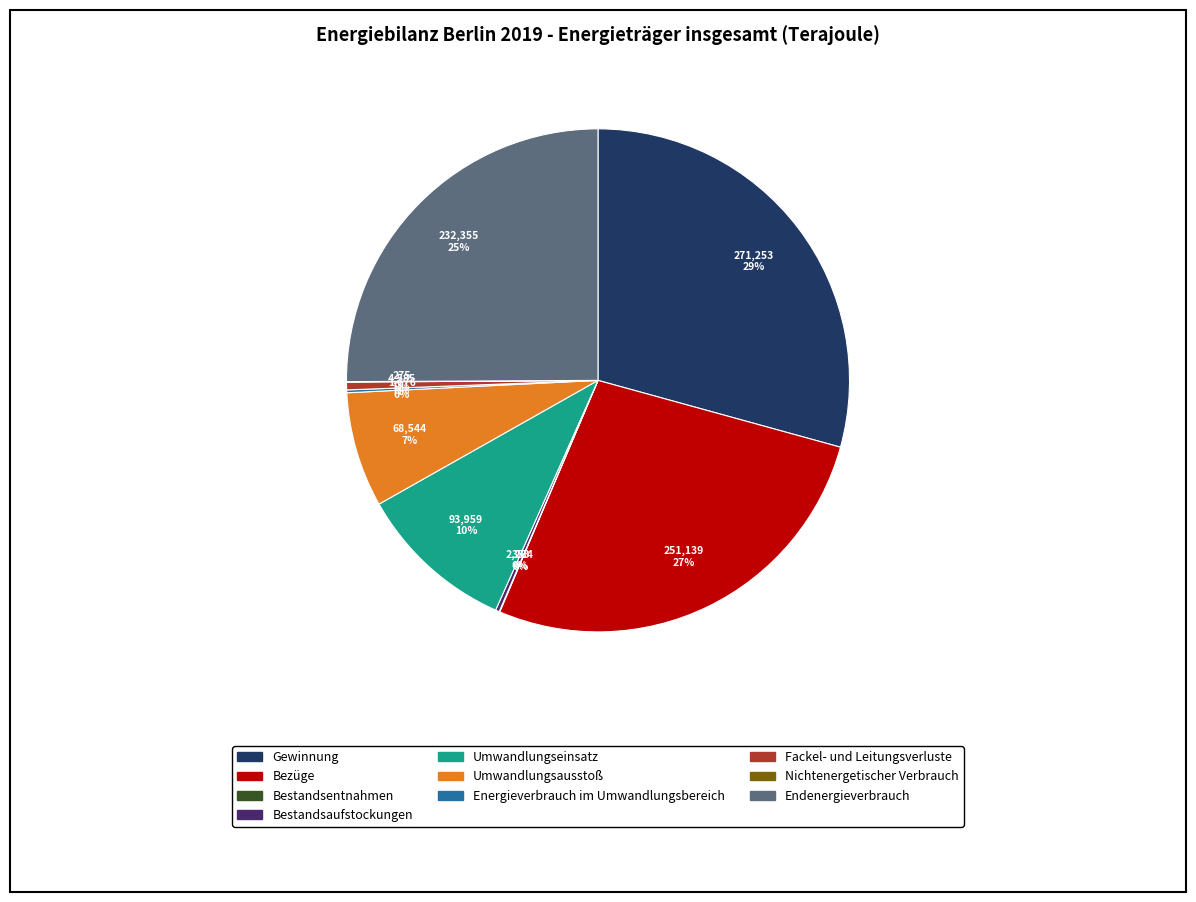

What is the largest slice in the pie chart?

Gewinnung